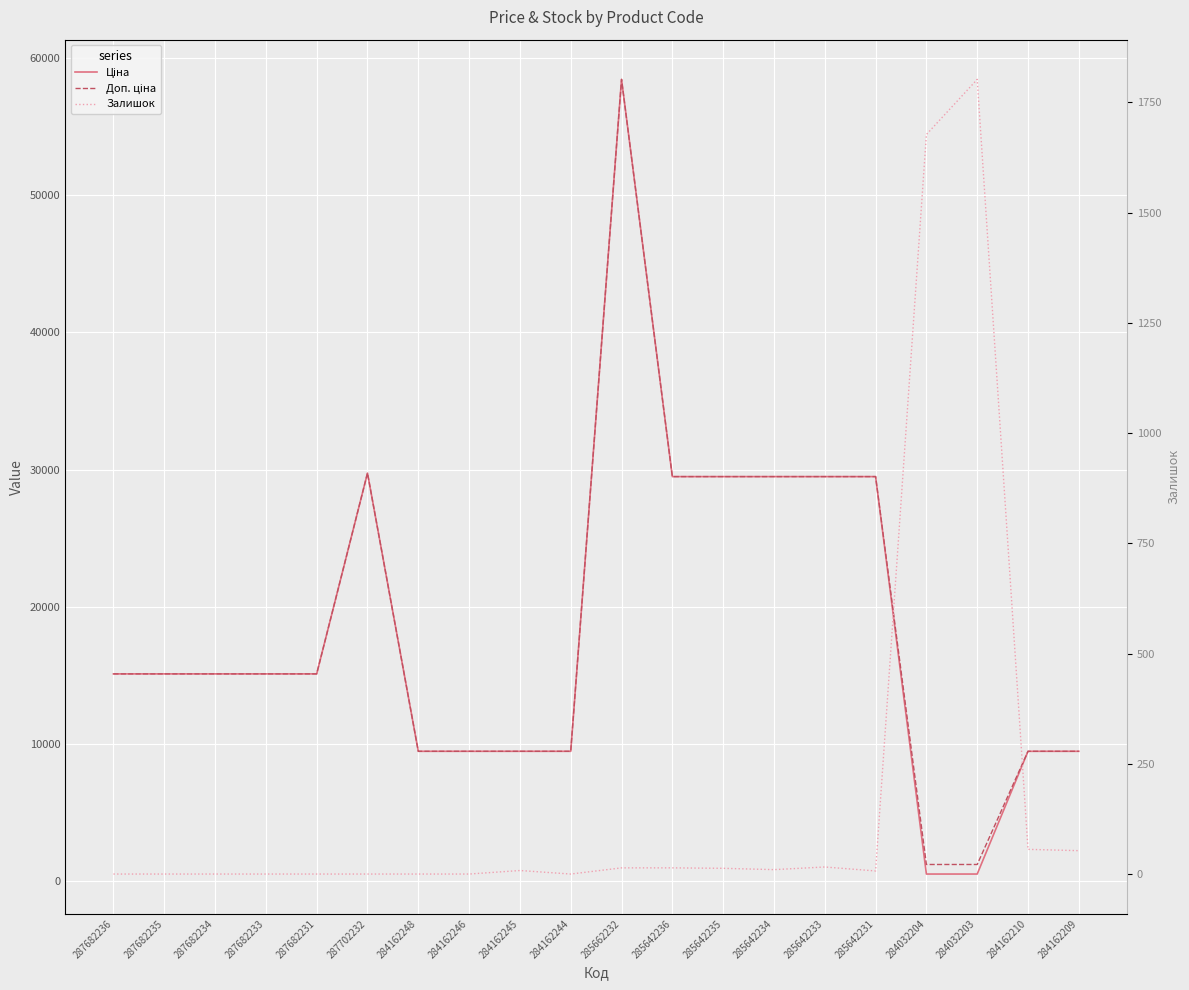

Where does the Доп. ціна series first go above 15120?

287702232